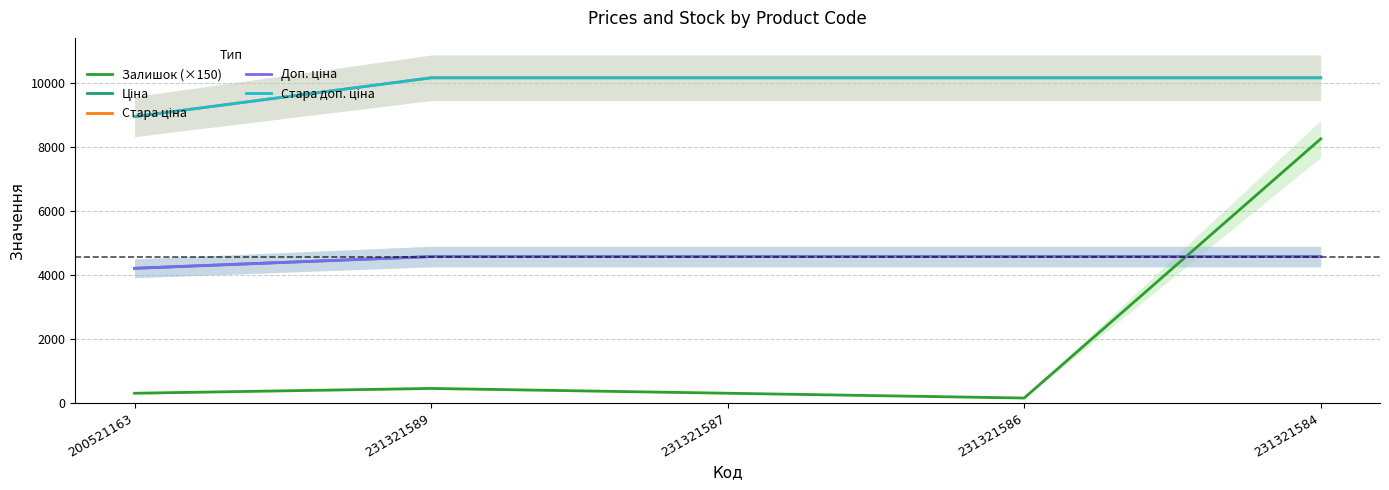

What is the difference between the highest and lowest values at 231321589?

9708.6